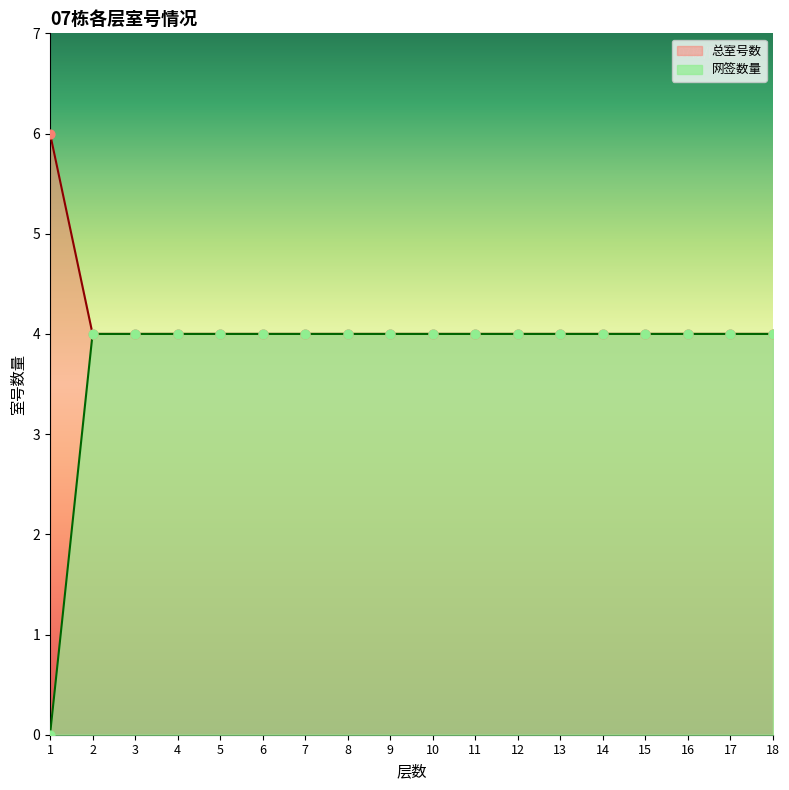

At which category is the sum across all series the highest?

2